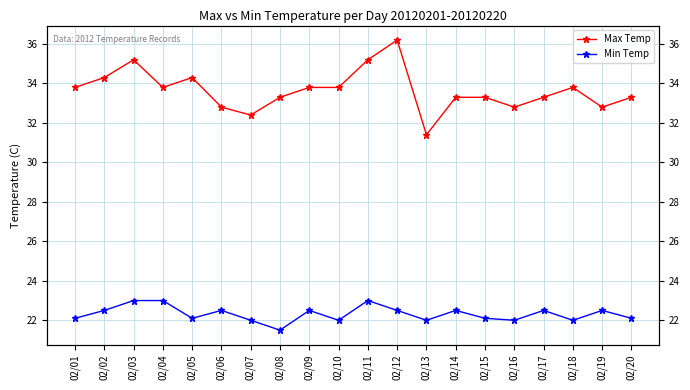

Is it true that Max Temp equals 16.8 at 02/01?

False